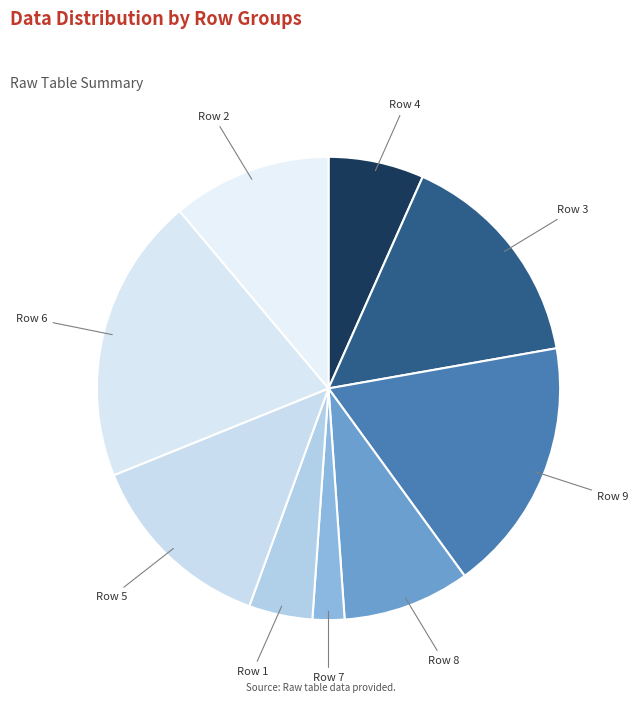

Is the sum of Row 4 and Row 2 greater than half?

No